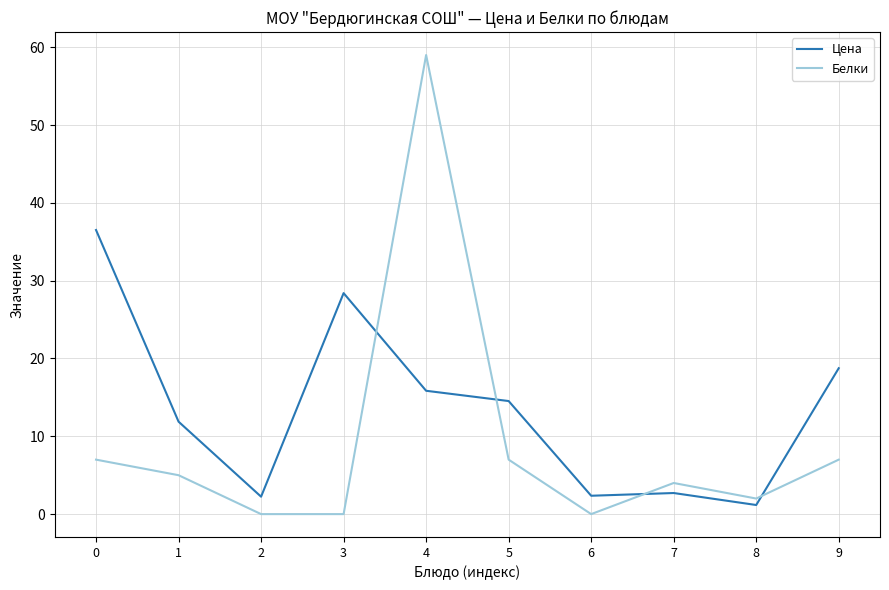

What value does the Цена series have at 6?

2.4